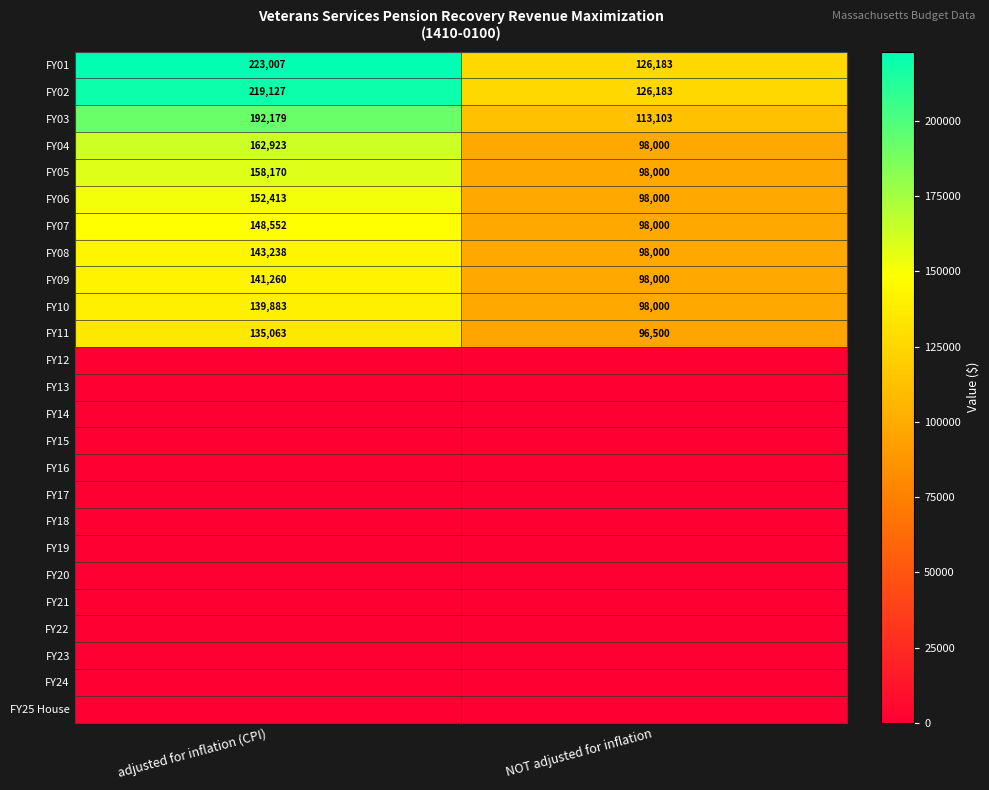

What value does the FY04 series have at adjusted for inflation (CPI), to the nearest 50?

162900